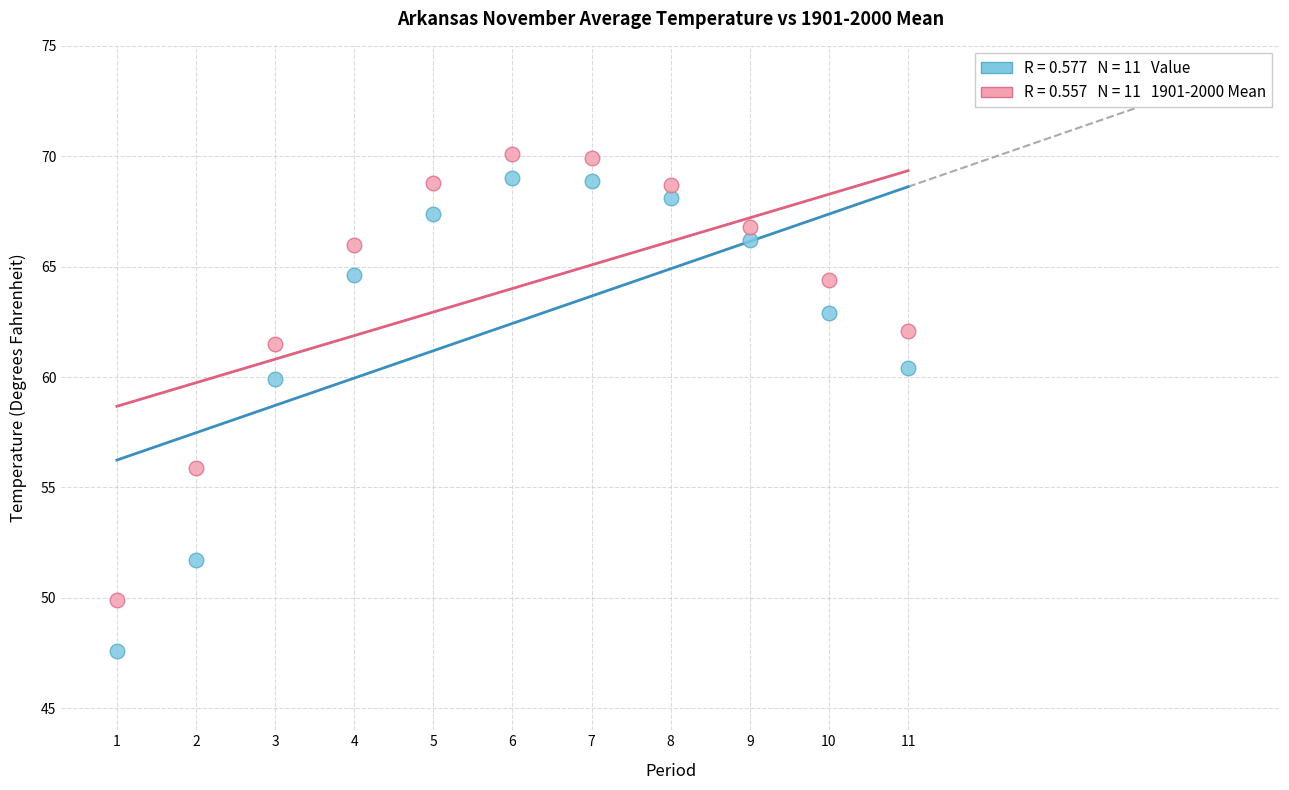

Across all data points, what is the range of X values (max minus min)?

10.0